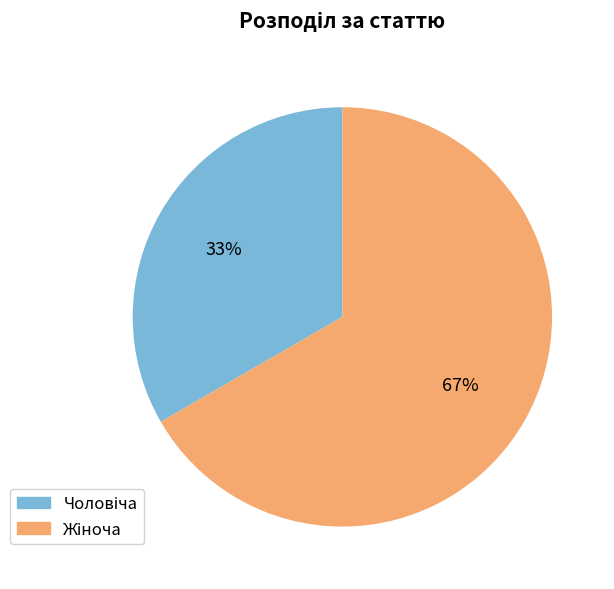

To the nearest percent, what is the average slice percentage?

50%